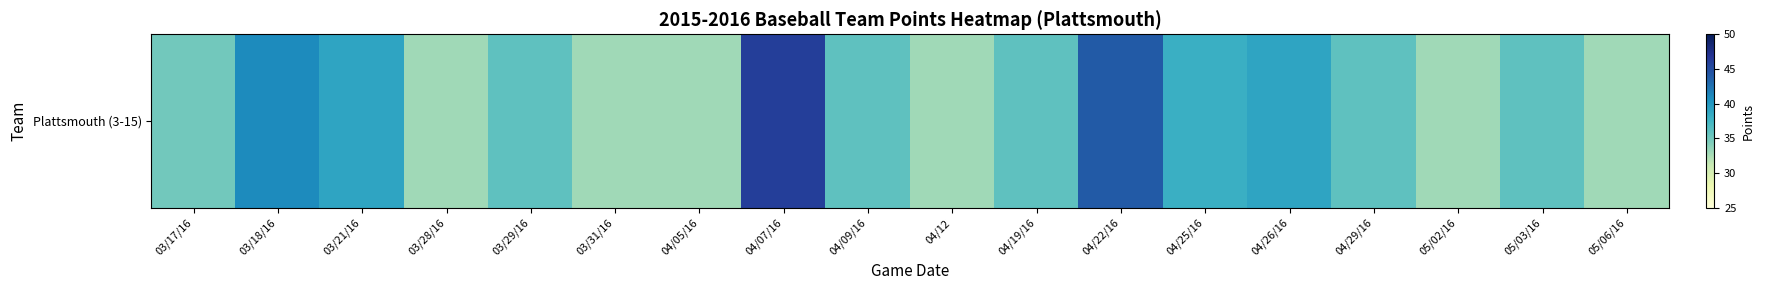

Approximately how many times larger is the value at 04/22/16 compared to 05/02/16?

1.3